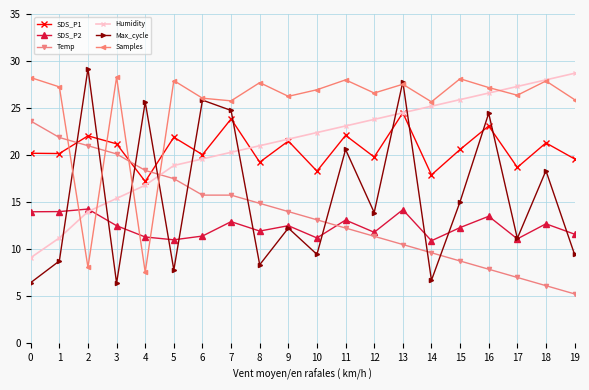

Which series has the largest range (max minus min)?

Max_cycle